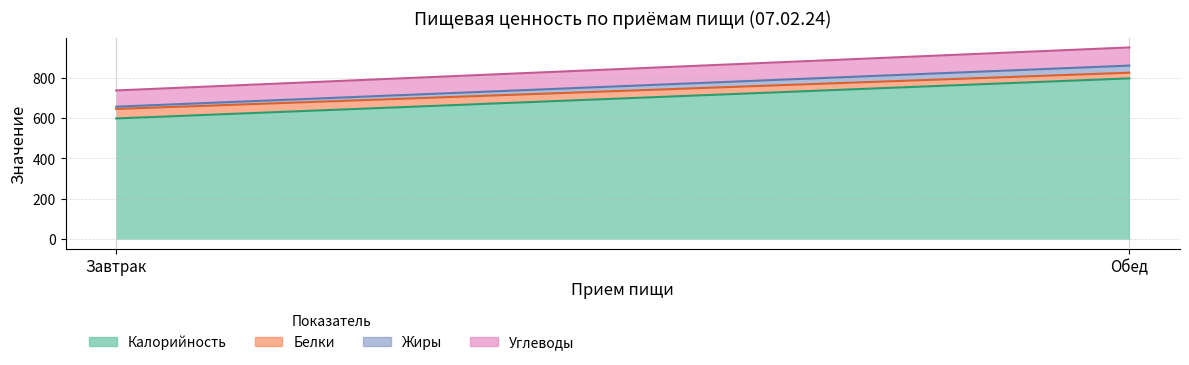

How many data points does each series have?

2